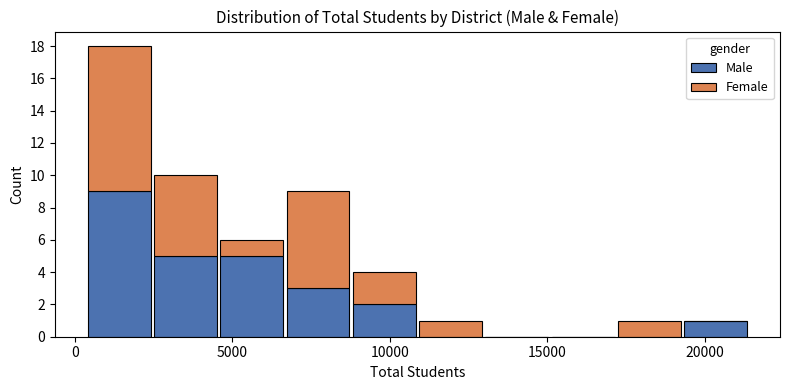

Which range on the x-axis has the tallest stacked bar (by total height)?

500 to 2500